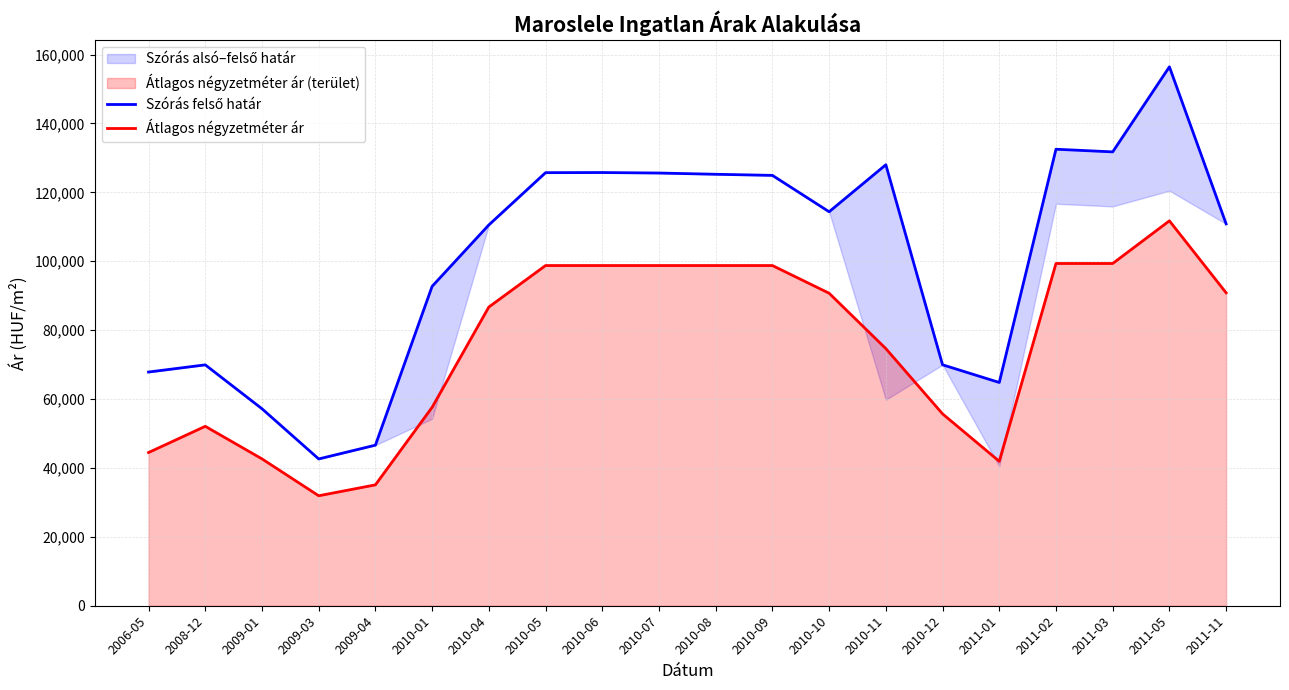

What is the lowest value of the Átlagos négyzetméter ár series?

31922